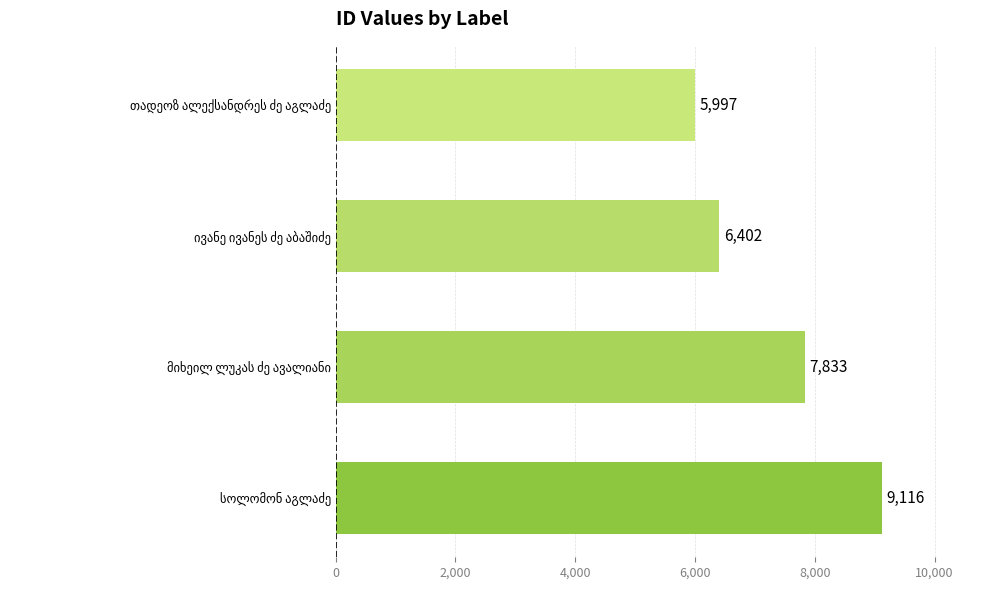

How many values are between 6402 and 9116?

3